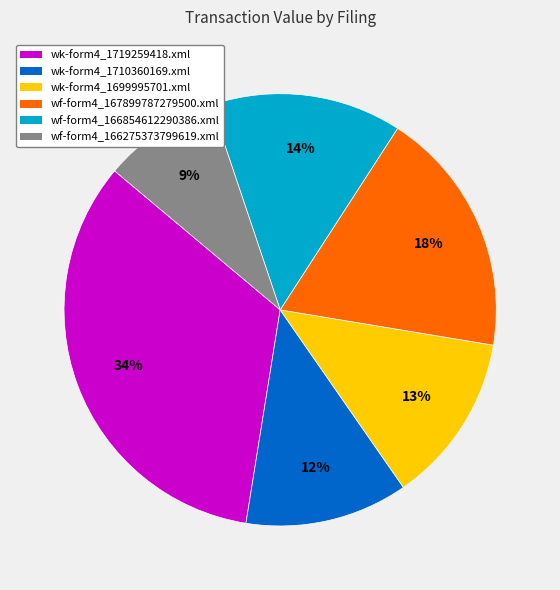

Is there a majority slice in this chart?

No